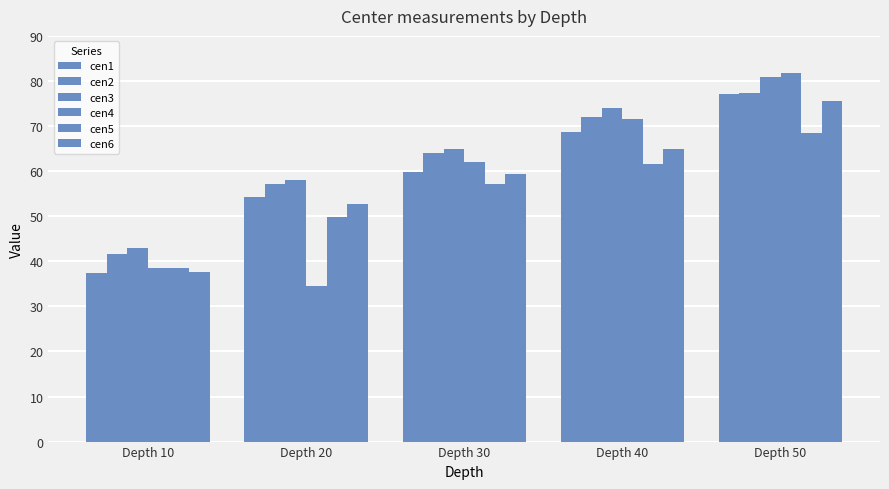

Which series has the widest spread of values?

cen4